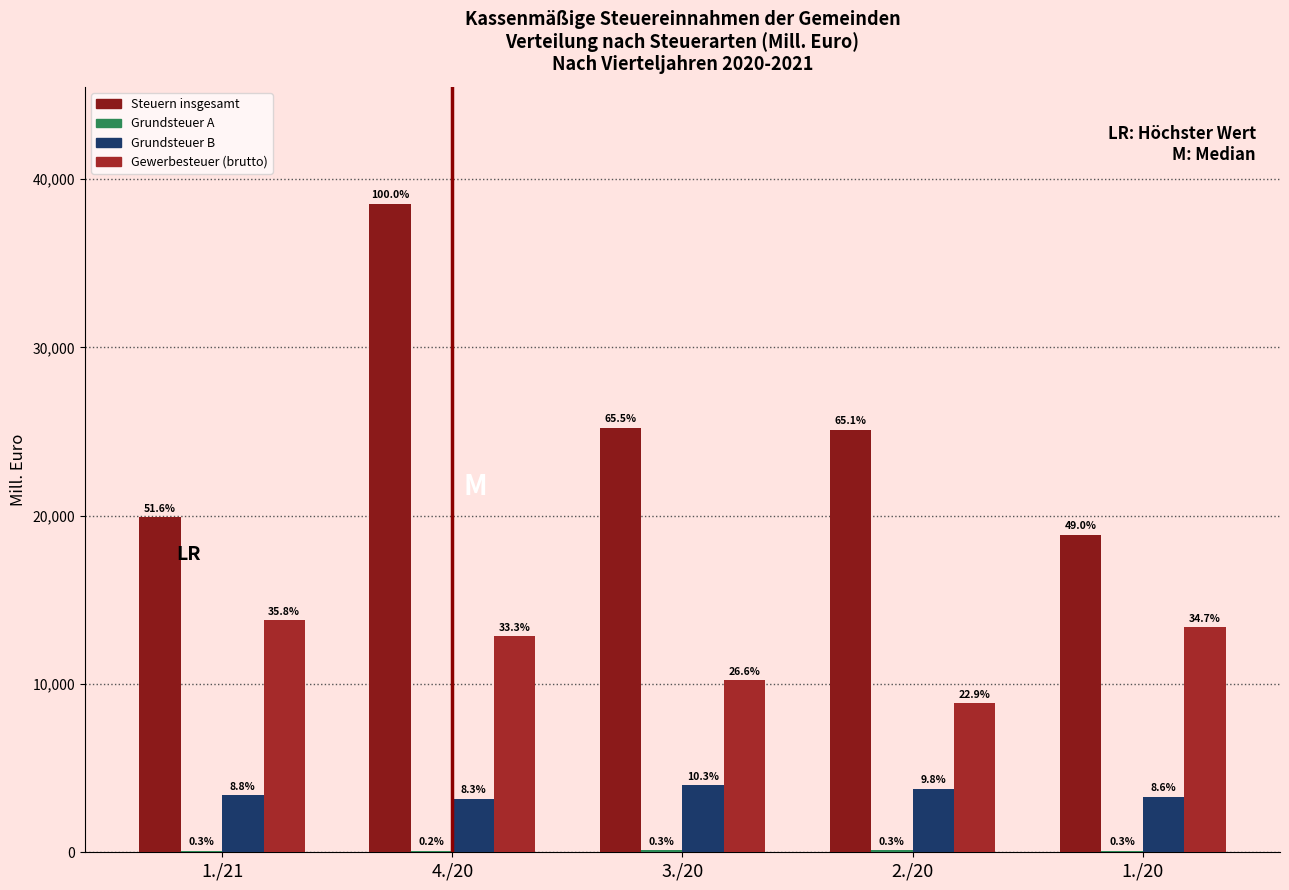

Are the bars grouped side by side (vs. stacked)?

Yes